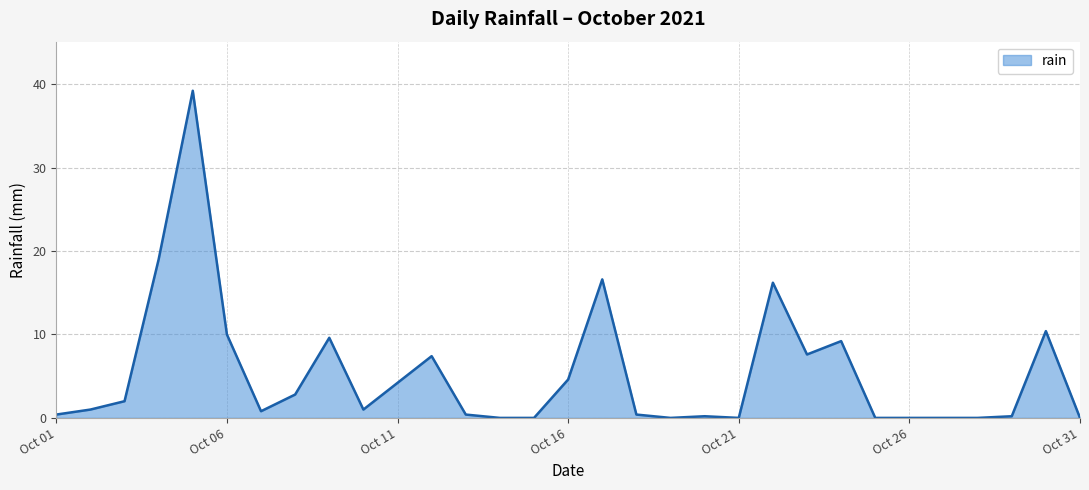

Reading left to right, list all the values displayed in this chart.

0.4	1.0	2.0	19.0	39.2	10.0	0.8	2.8	9.6	1.0	4.2	7.4	0.4	0.0	0.0	4.6	16.6	0.4	0.0	0.2	0.0	16.2	7.6	9.2	0.0	0.0	0.0	0.0	0.2	10.4	0.0